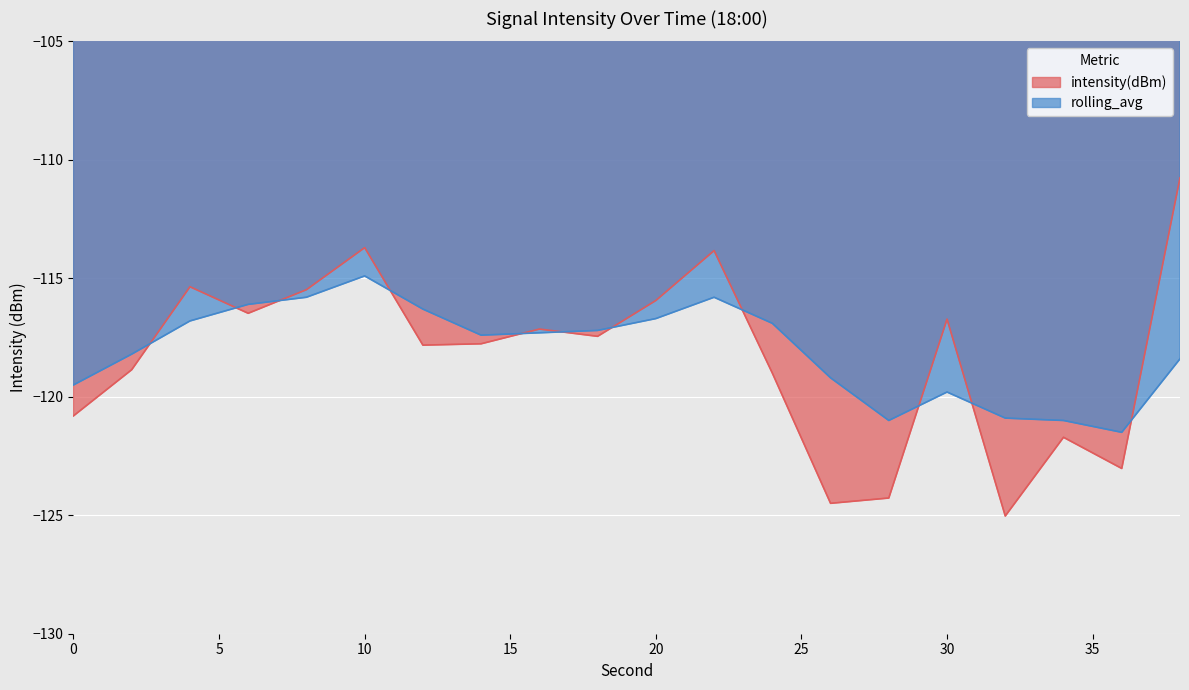

Reading left to right, transcribe all the data shown in this chart.

intensity(dBm): 0=-120.8	2=-118.9	4=-115.4	6=-116.5	8=-115.5	10=-113.7	12=-117.8	14=-117.8	16=-117.1	18=-117.4	20=-115.9	22=-113.8	24=-119.0	26=-124.5	28=-124.3	30=-116.7	32=-125.0	34=-121.7	36=-123.0	38=-110.8
rolling_avg: 0=-119.5	2=-118.2	4=-116.8	6=-116.1	8=-115.8	10=-114.9	12=-116.3	14=-117.4	16=-117.3	18=-117.2	20=-116.7	22=-115.8	24=-116.9	26=-119.2	28=-121.0	30=-119.8	32=-120.9	34=-121.0	36=-121.5	38=-118.4